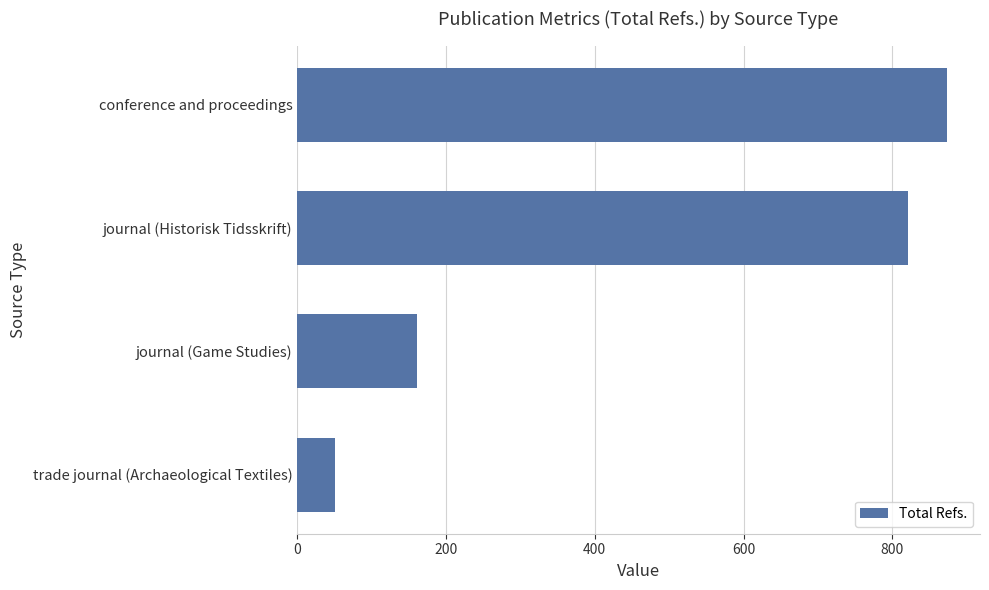

What is the change in value from journal (Game Studies) to journal (Historisk Tidsskrift)?

+660